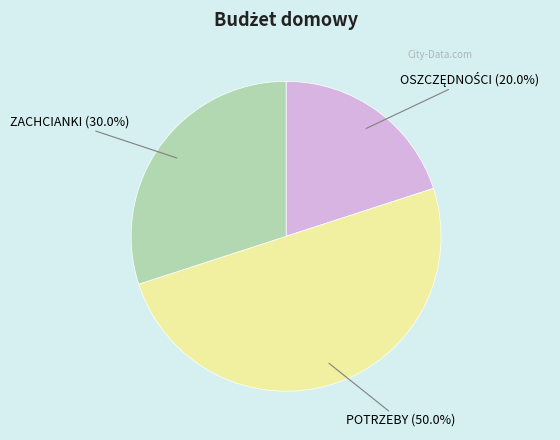

Which has a higher value, ZACHCIANKI (30.0%) or POTRZEBY (50.0%)?

POTRZEBY (50.0%)